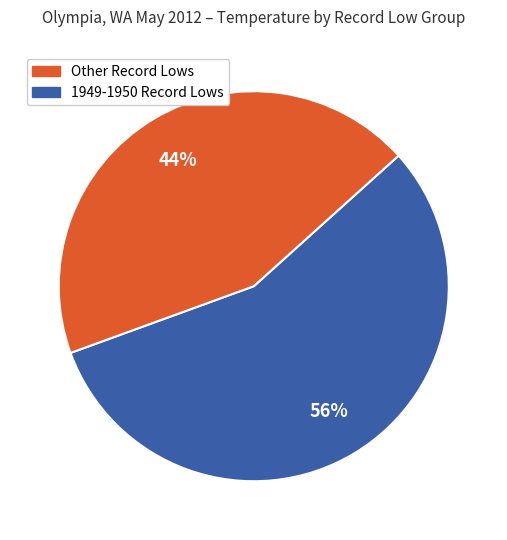

Is there a majority slice in this chart?

Yes